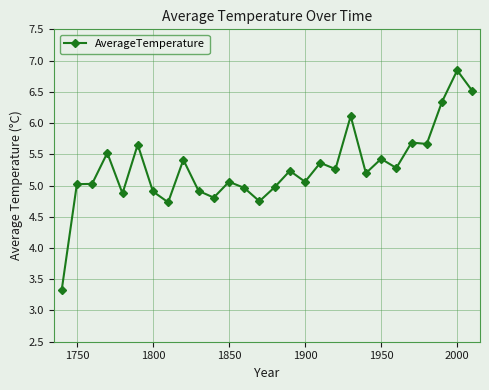

What is the average value?

5.3